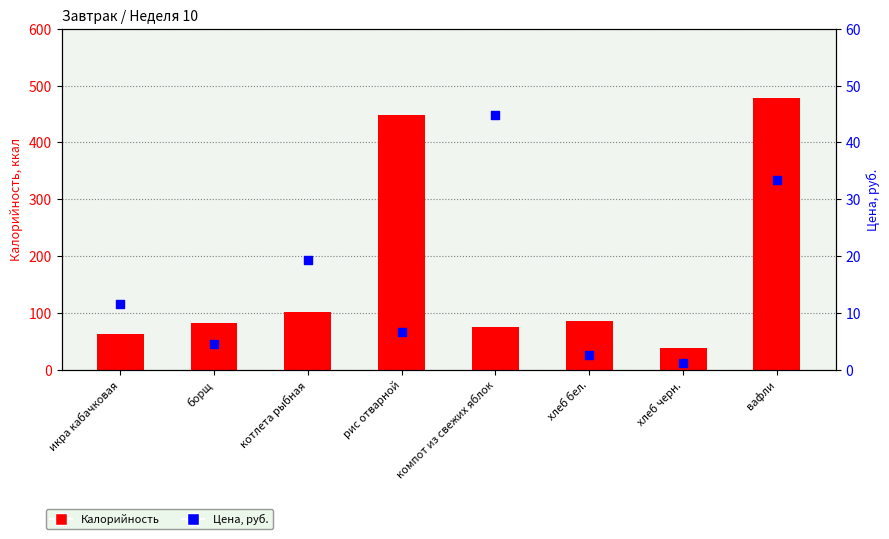

What are all the series names shown in the legend?

Калорийность, Цена